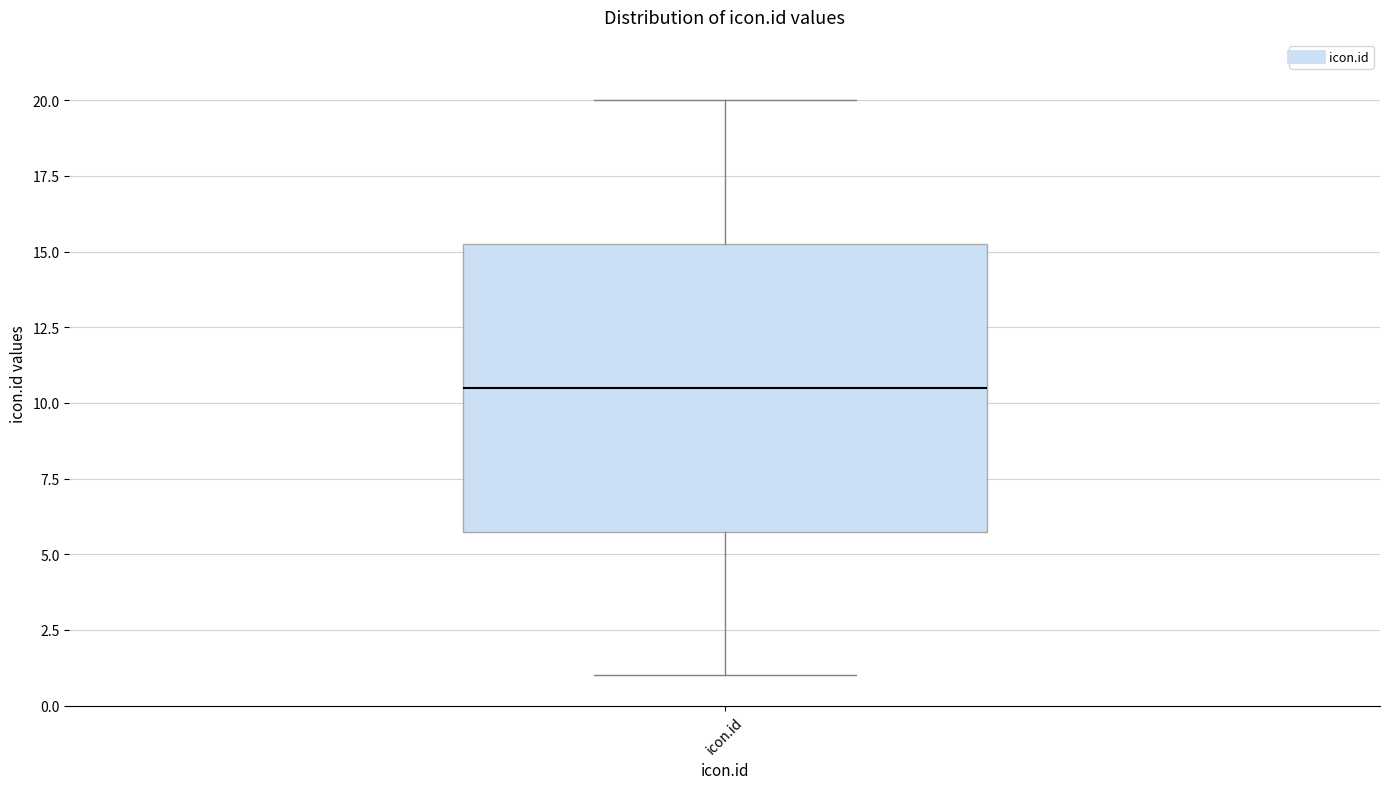

Transcribe this box plot: give where the median line is, the range the box spans, and where the two whiskers end, as read against the y-axis. The values are not printed on the chart, so give them approximately, as read against the axis.

median 10.5, box 6.0 to 15.5, whiskers 1.0 to 20.0